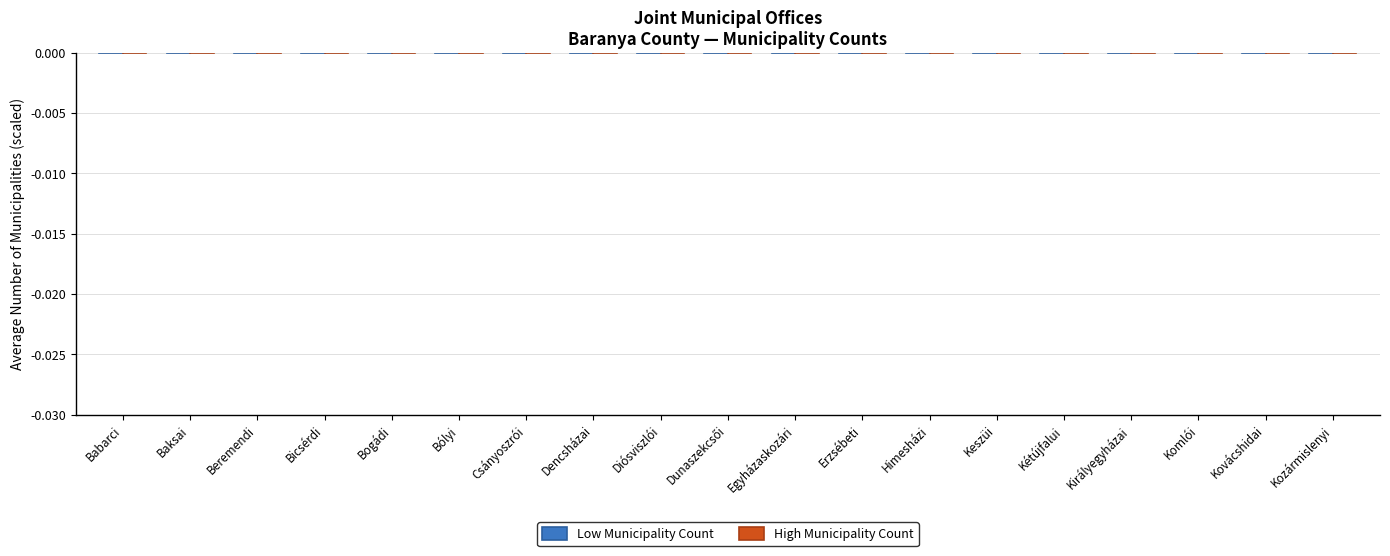

The value of High Municipality Count at Diósviszlói is 0.0. True or false?

False